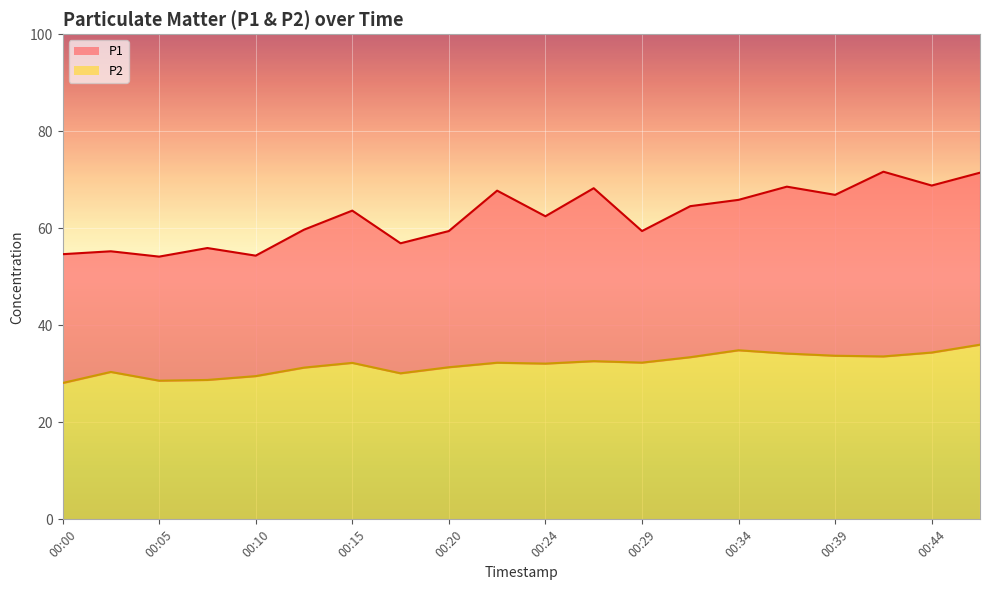

List the series in order of their peak value, lowest first.

P2 line, P1 line